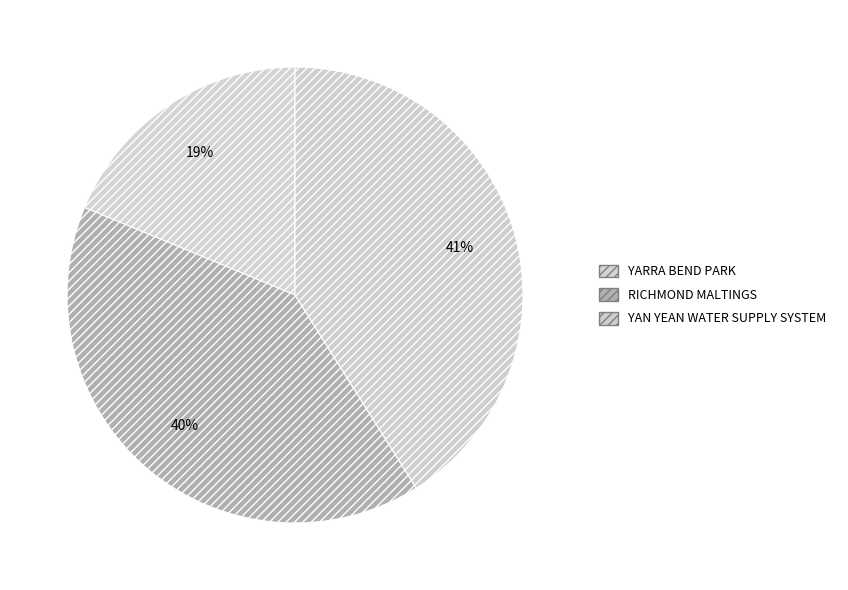

What is the ratio of the value at YARRA BEND PARK to the value at YAN YEAN WATER SUPPLY SYSTEM?

0.5